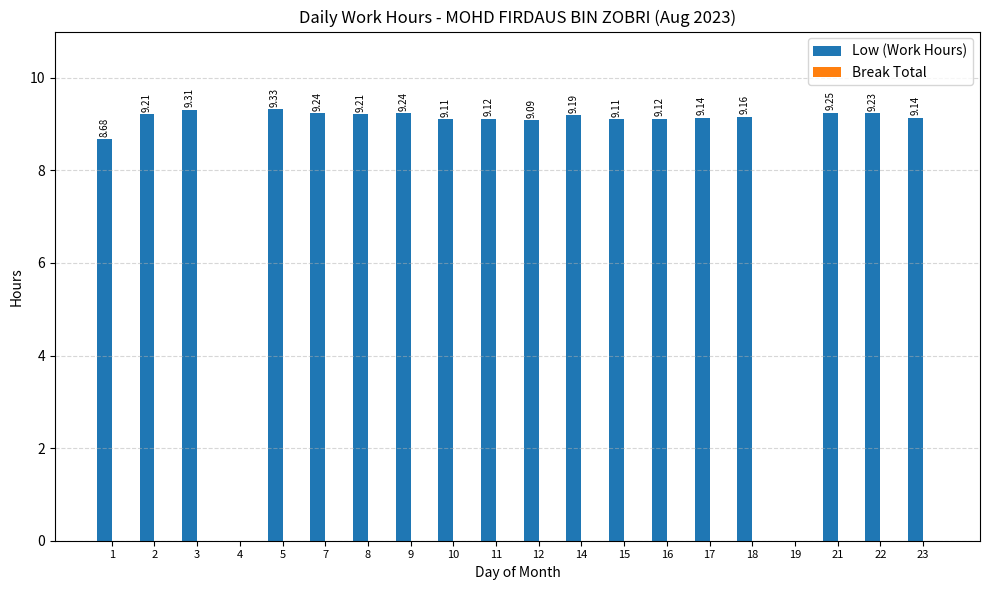

What is the sum of the values at 2 and 7?

18.5